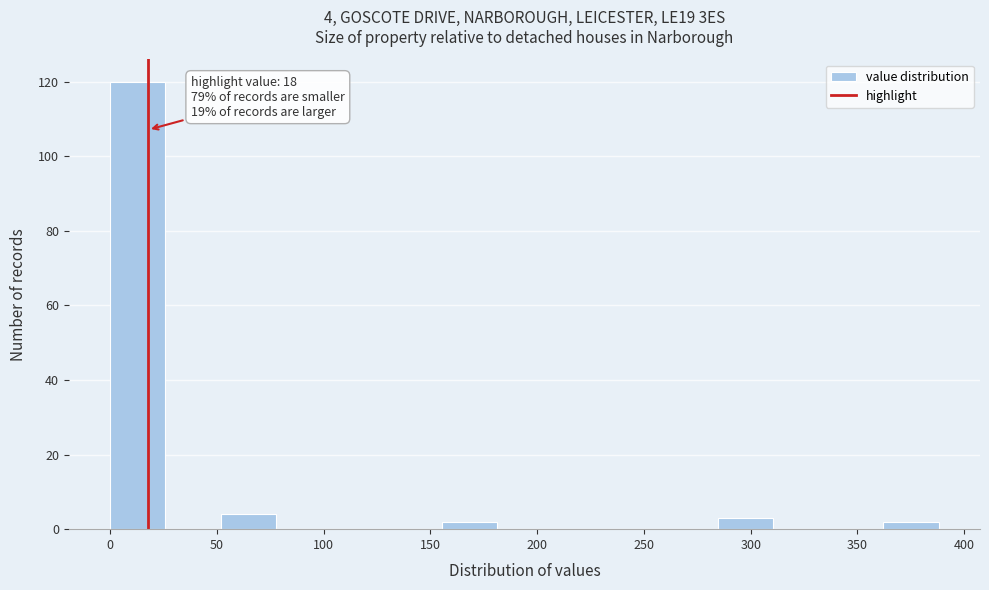

Which range on the x-axis has the tallest bar?

0 to 25